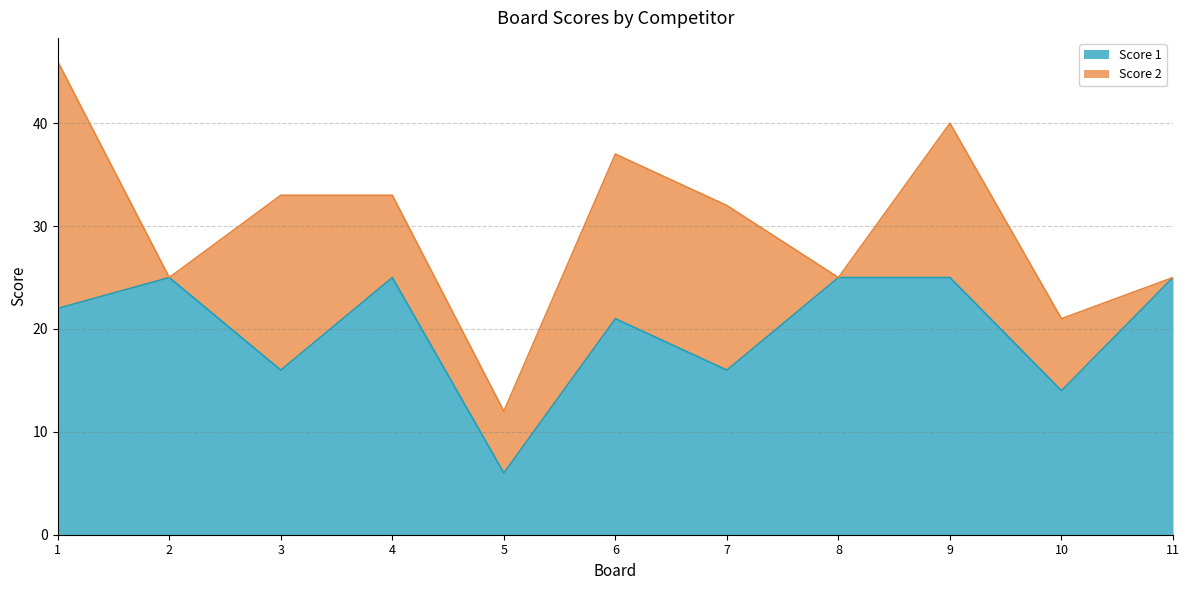

How many data points are above 22?

5